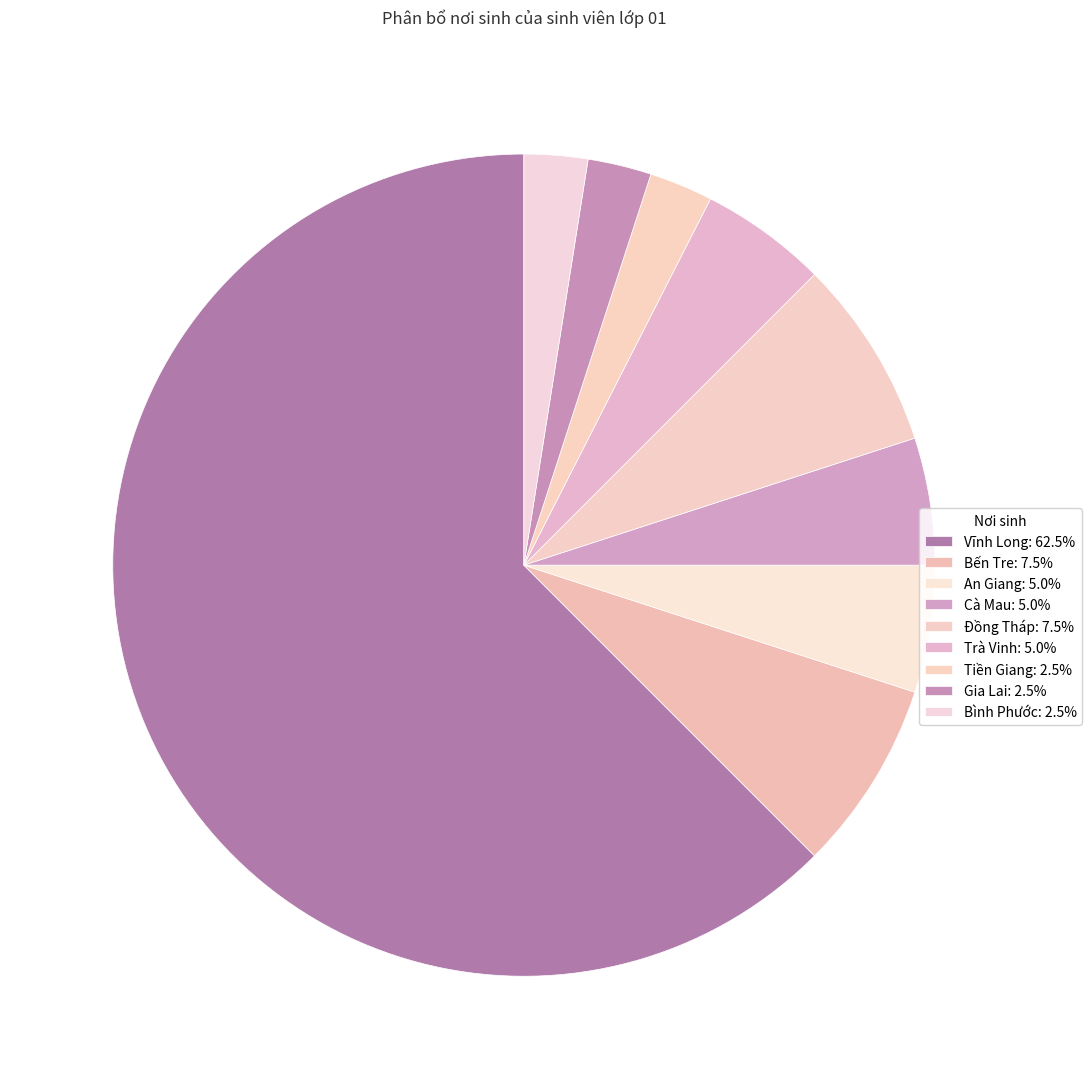

Which slice represents more than half of the pie?

Vĩnh Long